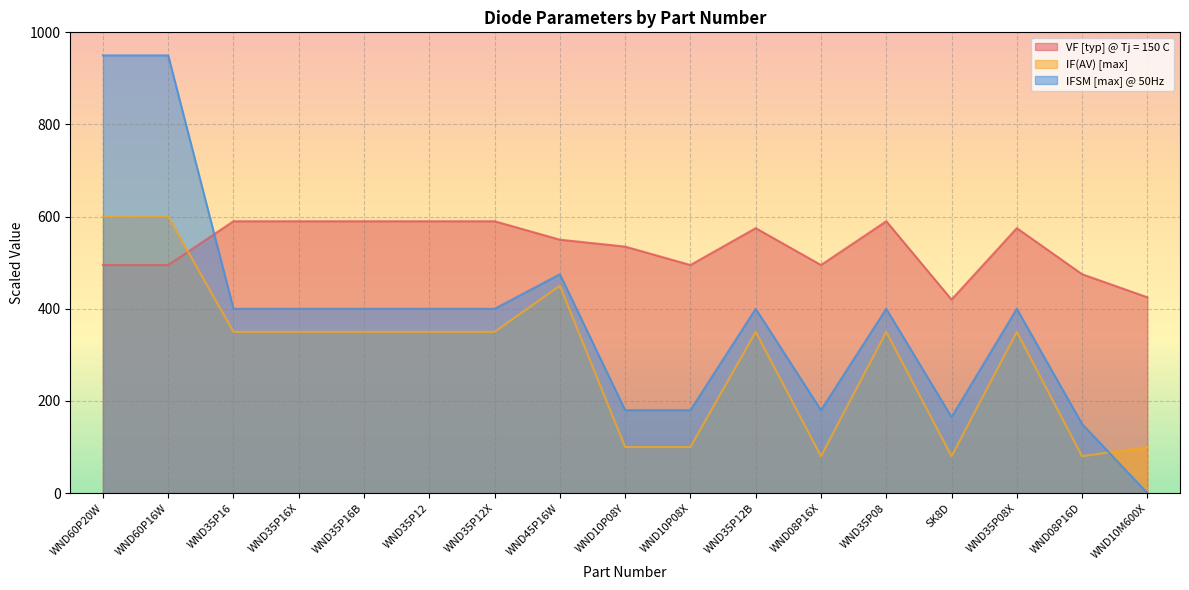

What position from the left is WND35P12B?

11